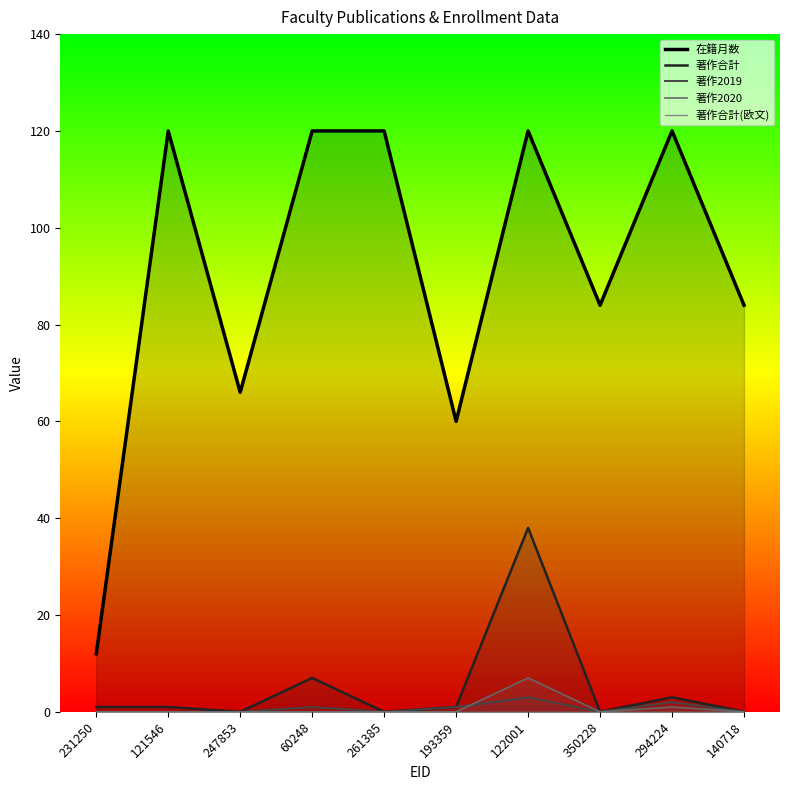

How many 著作2020 values are between 0 and 1?

9